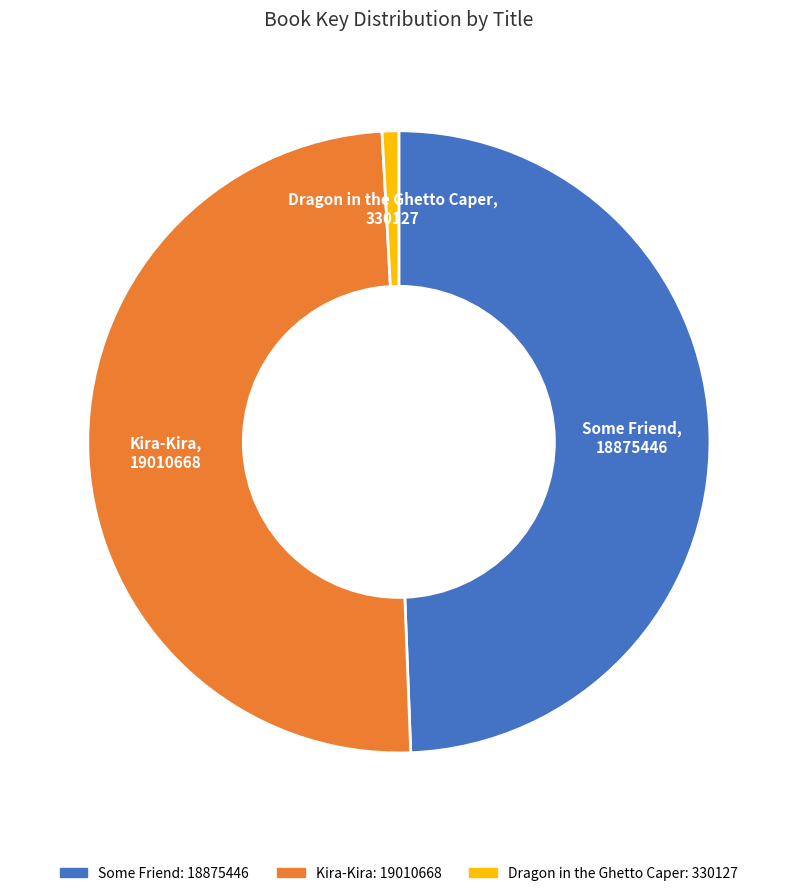

Does Dragon in the Ghetto Caper represent more than half of the total?

No